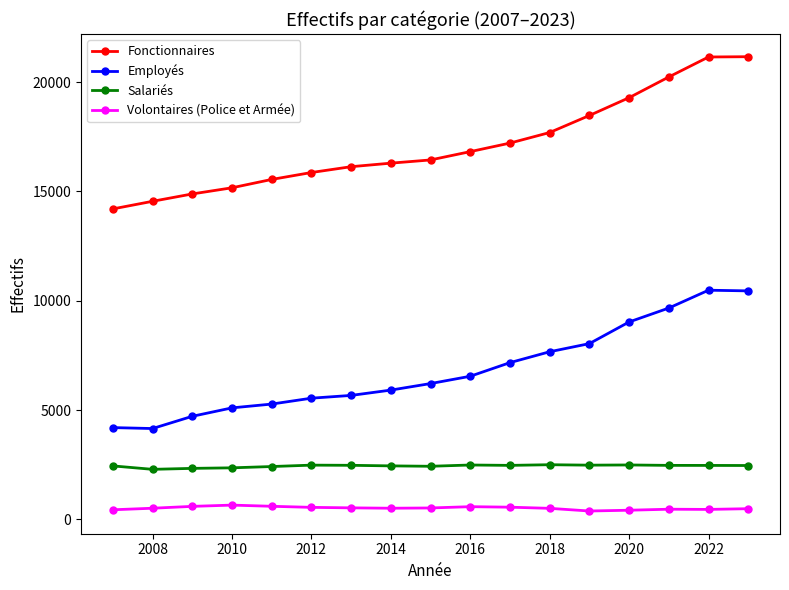

Which series has the largest range (max minus min)?

Fonctionnaires